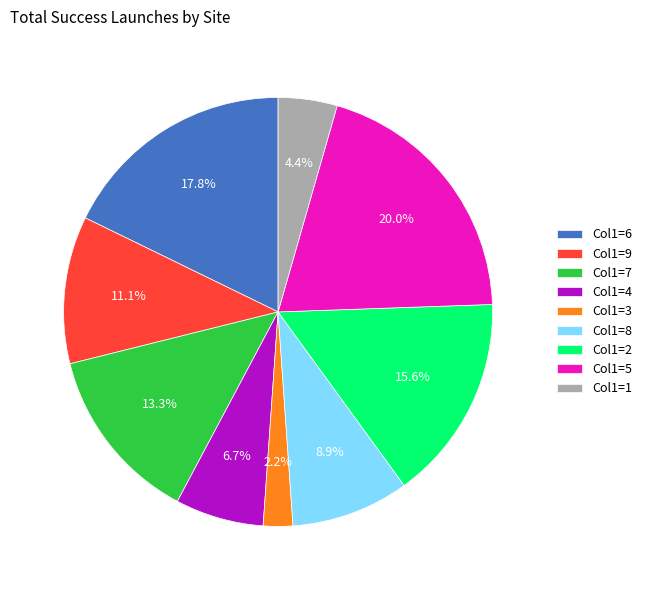

Which category has the biggest portion of the pie?

Col1=5